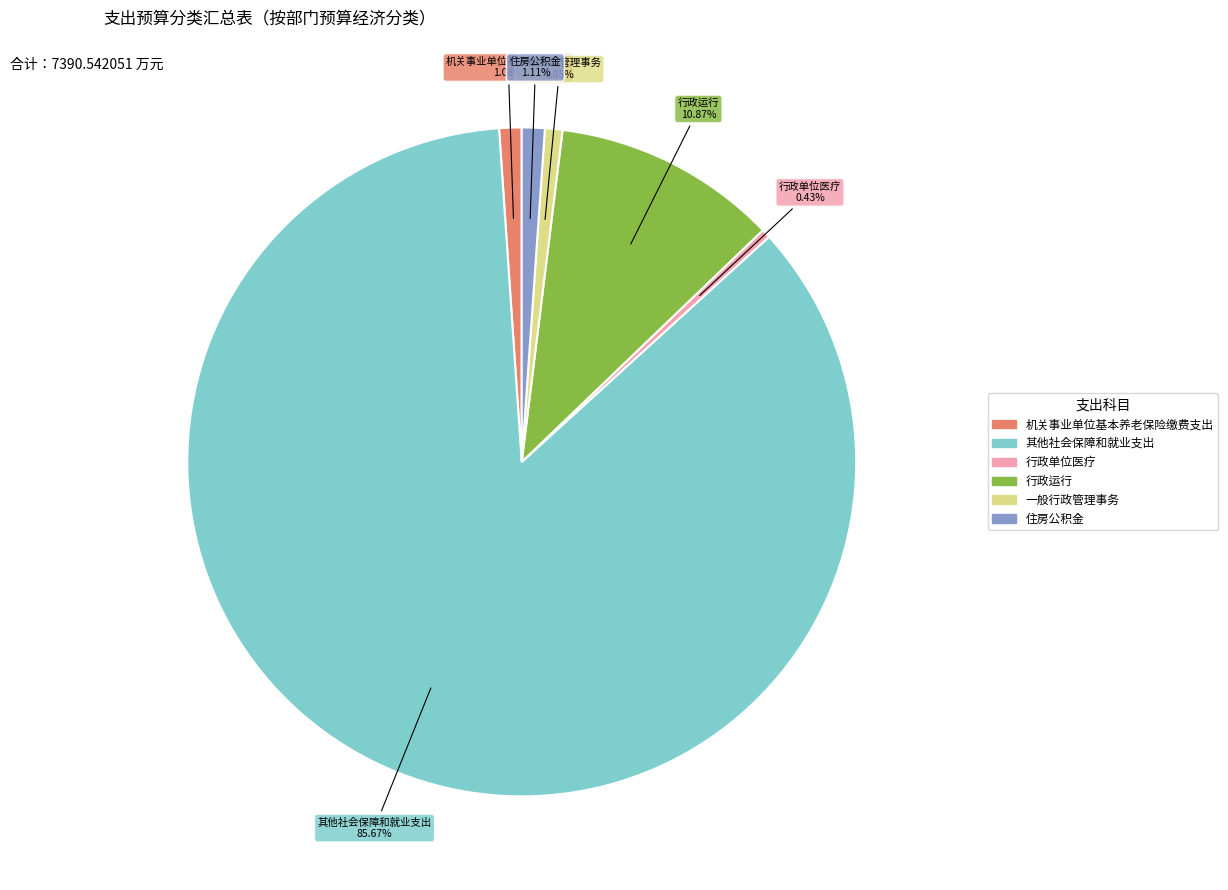

Is it true that 行政单位医疗 is 0% of the pie?

True